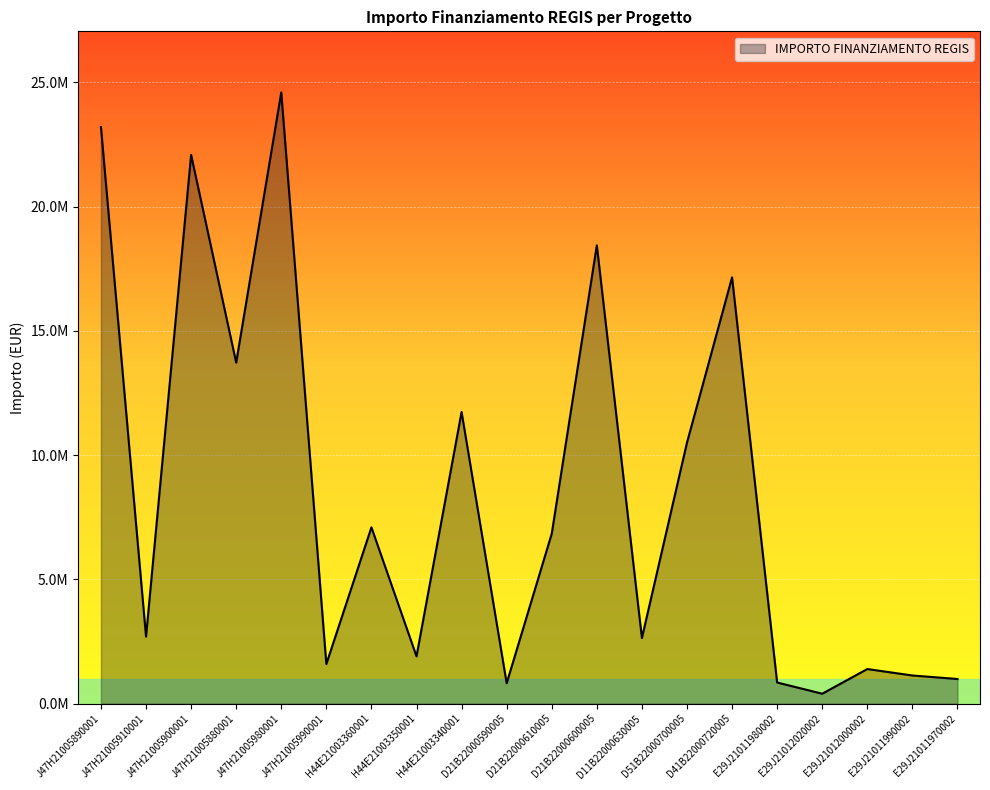

Does the chart display data point markers on the line(s)?

No